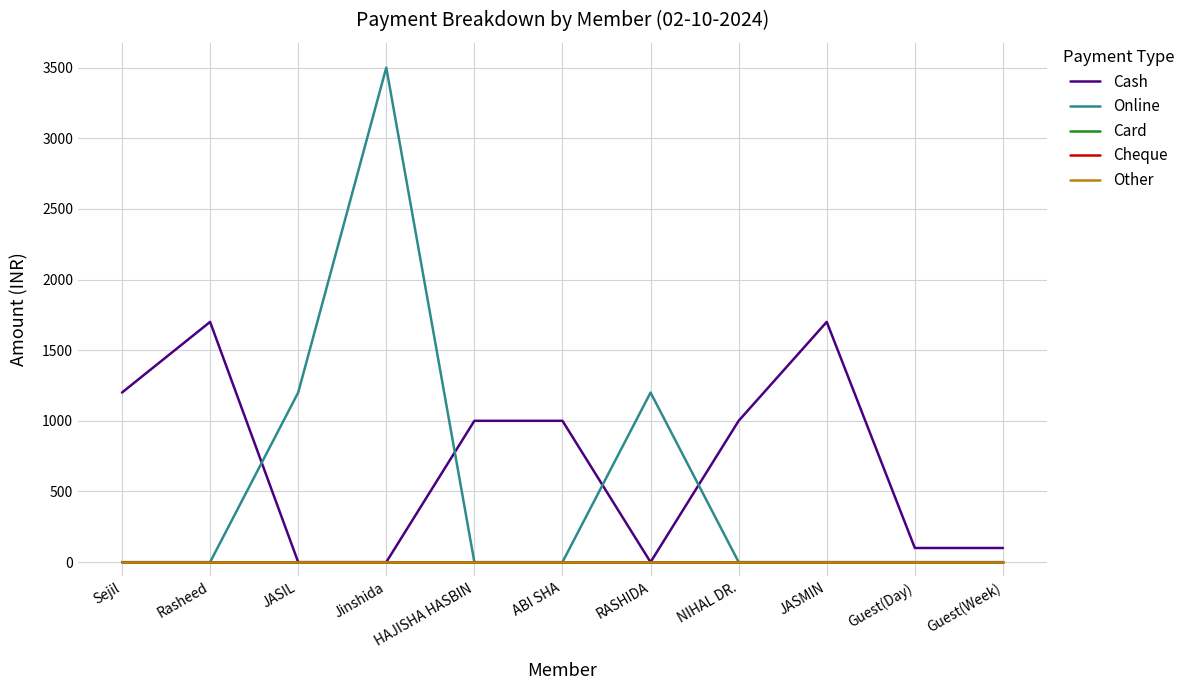

Does the chart display data point markers on the line(s)?

No